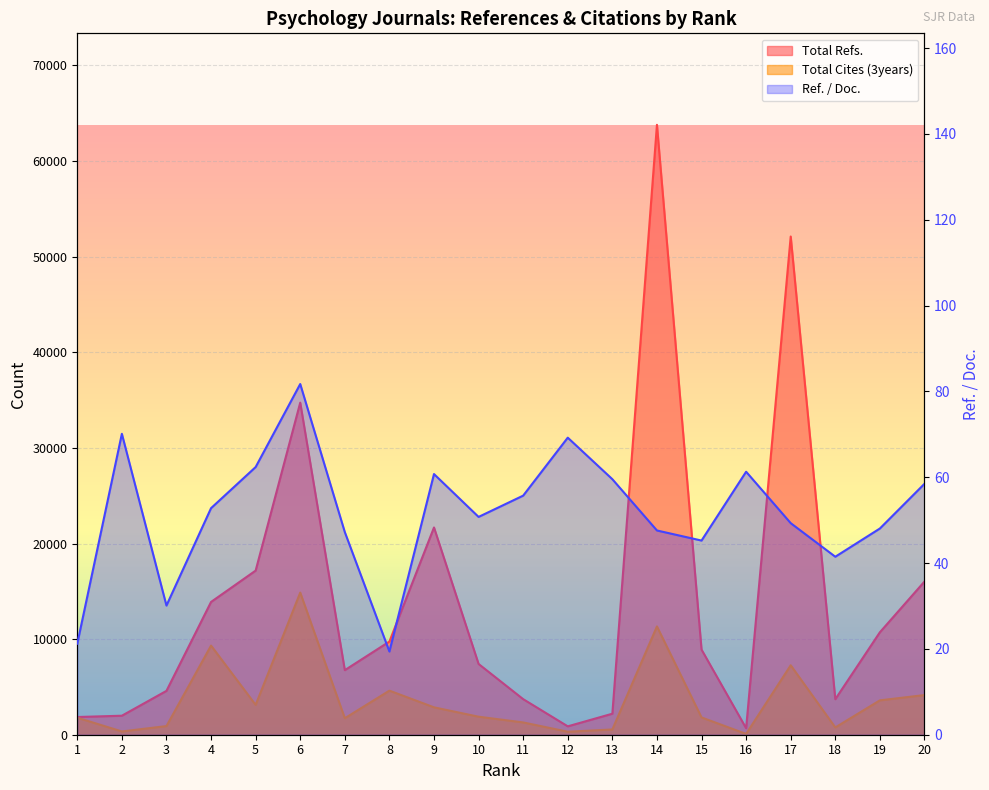

Which series changed the most between 10 and 14?

Total Refs.